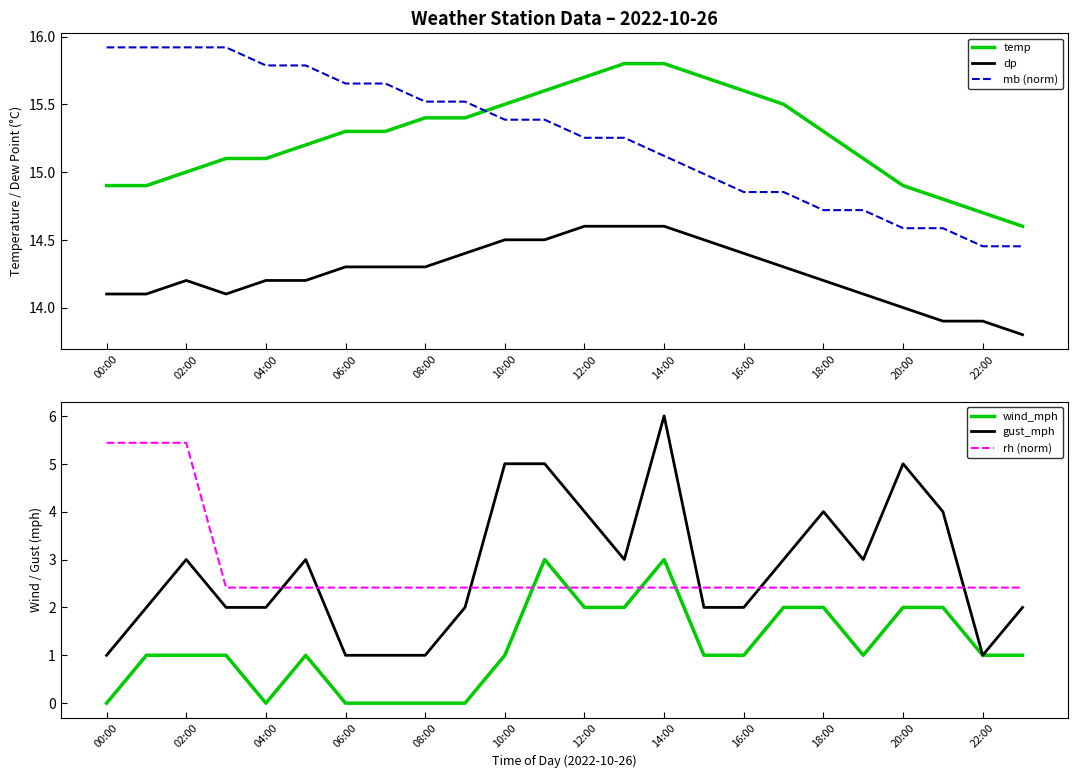

What is the highest value of the mb (norm) series?

15.9